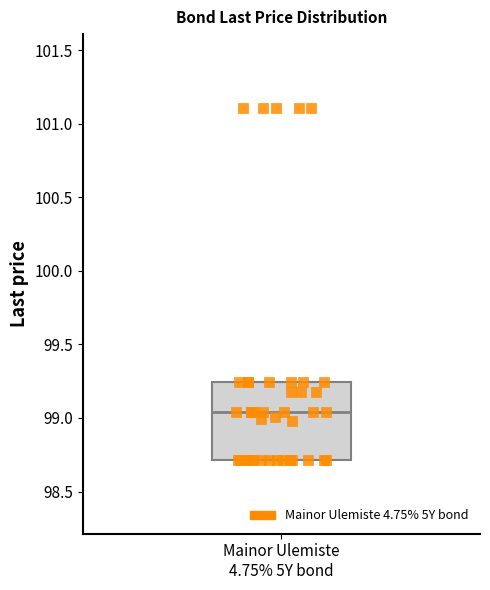

Transcribe this box plot: give where the median line is, the range the box spans, and where the two whiskers end, as read against the y-axis. The values are not printed on the chart, so give them approximately, as read against the axis.

median 99.05, box 98.70 to 99.25, whiskers 98.70 to 99.25